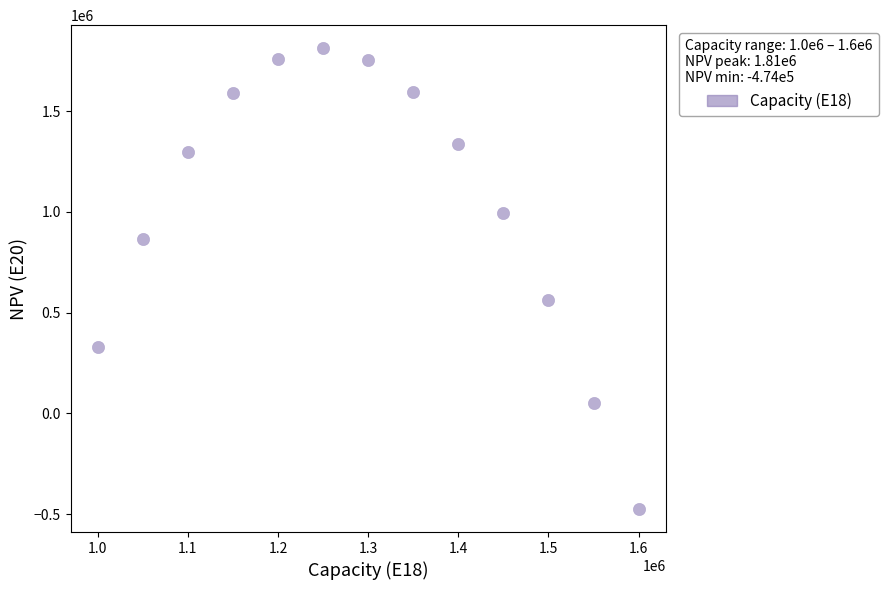

What is the range of Y values (max minus min)?

2285159.9